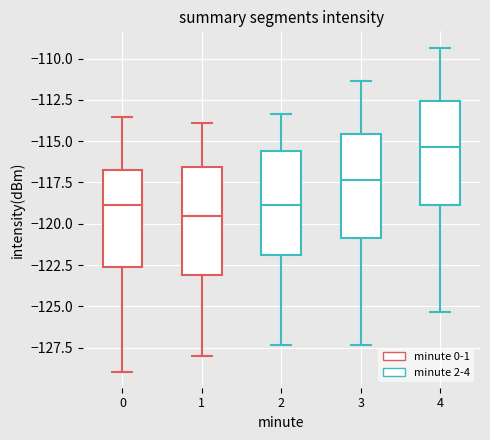

Reading left to right, transcribe this box plot: for each box, give where its median line is, the range the box spans, and where its two whiskers end, as read against the y-axis. The values are not printed on the chart, so give them approximately, as read against the axis.

0: median -119.0, box -122.5 to -116.5, whiskers -129.0 to -113.5
1: median -119.5, box -123.0 to -116.5, whiskers -128.0 to -114.0
2: median -119.0, box -122.0 to -115.5, whiskers -127.5 to -113.5
3: median -117.5, box -121.0 to -114.5, whiskers -127.5 to -111.5
4: median -115.5, box -119.0 to -112.5, whiskers -125.5 to -109.5